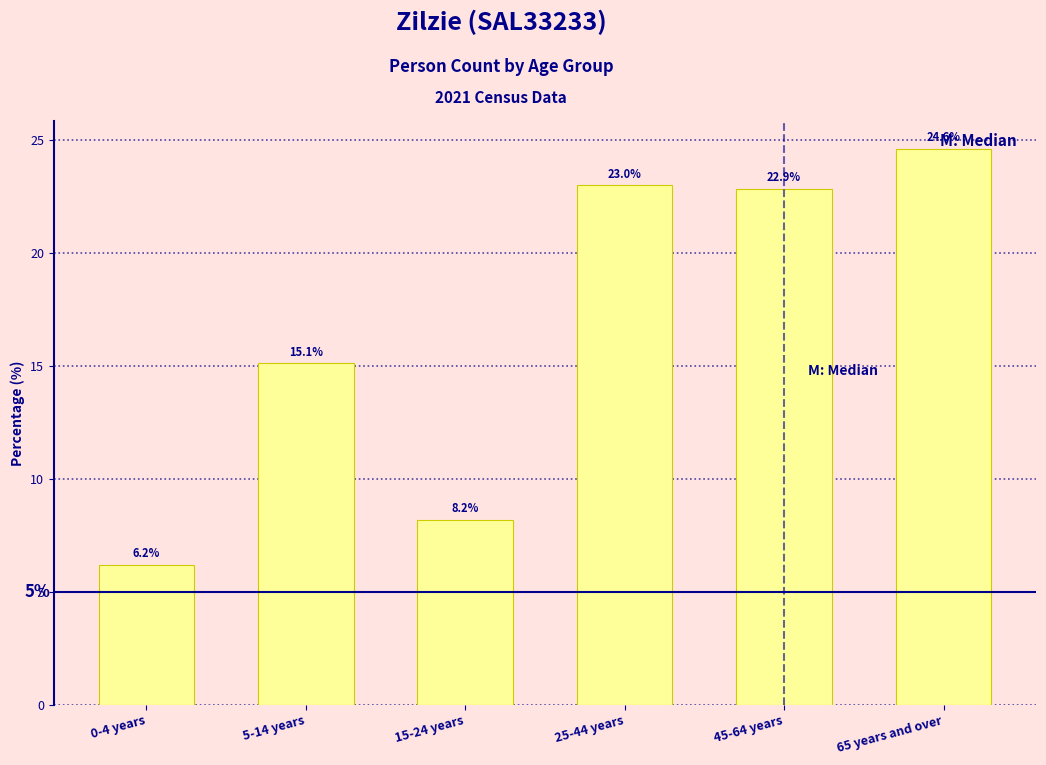

Reading right to left, list all the values displayed in this chart.

65 years and over=24.6	45-64 years=22.9	25-44 years=23.0	15-24 years=8.2	5-14 years=15.1	0-4 years=6.2